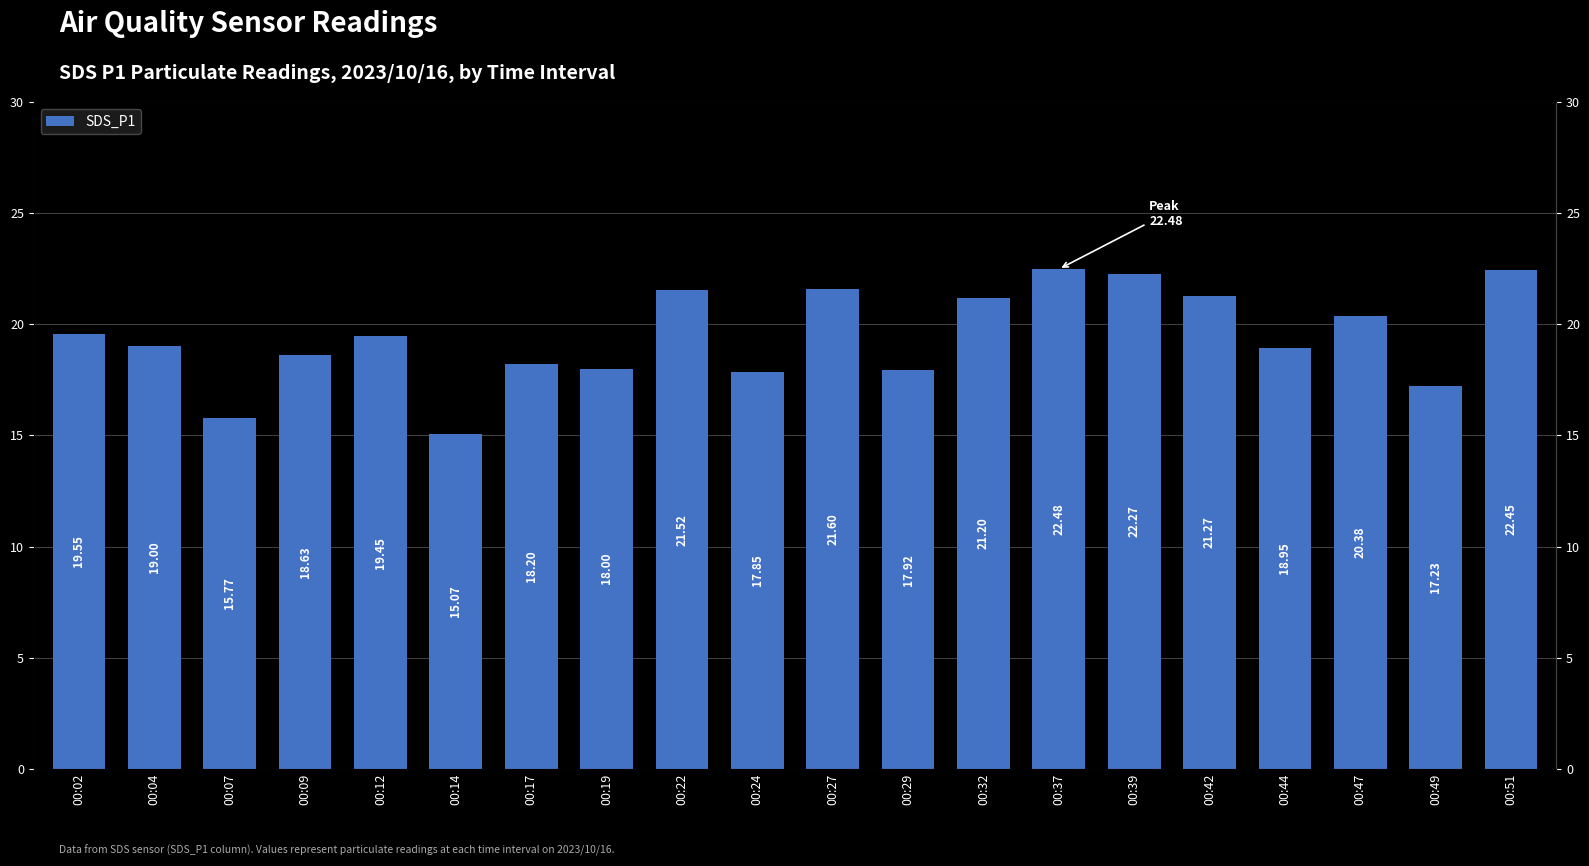

The value at 00:32 is 21.2. True or false?

True